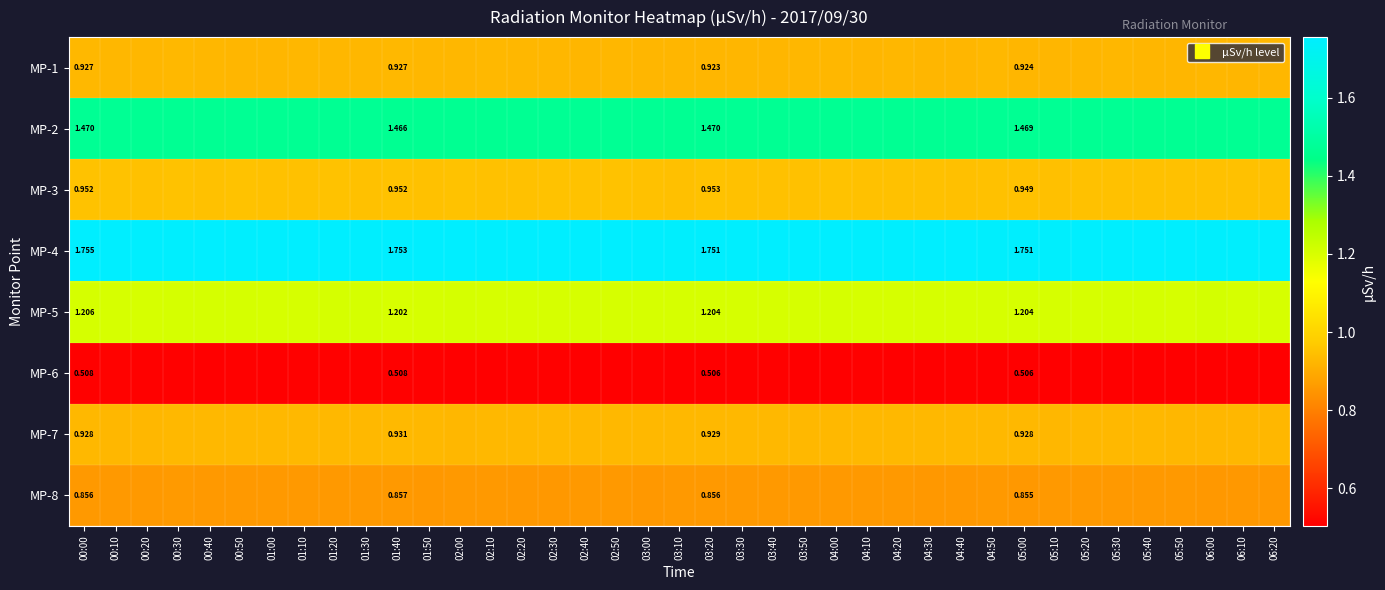

What is the spread (max minus min) of values at 04:00?

1.2